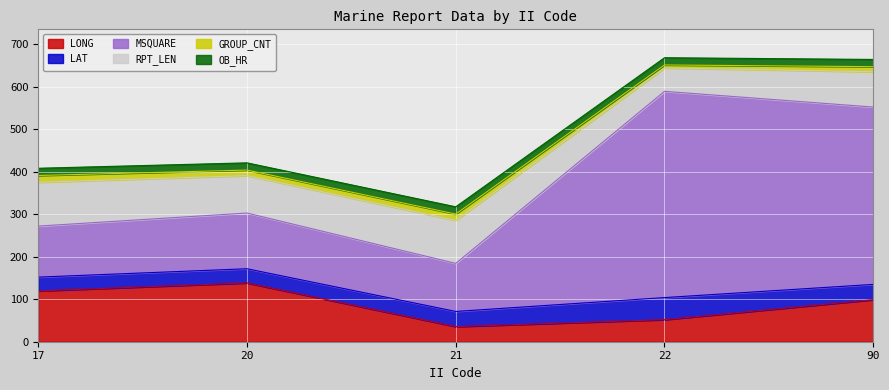

How many values in the LONG series exceed 98?

3